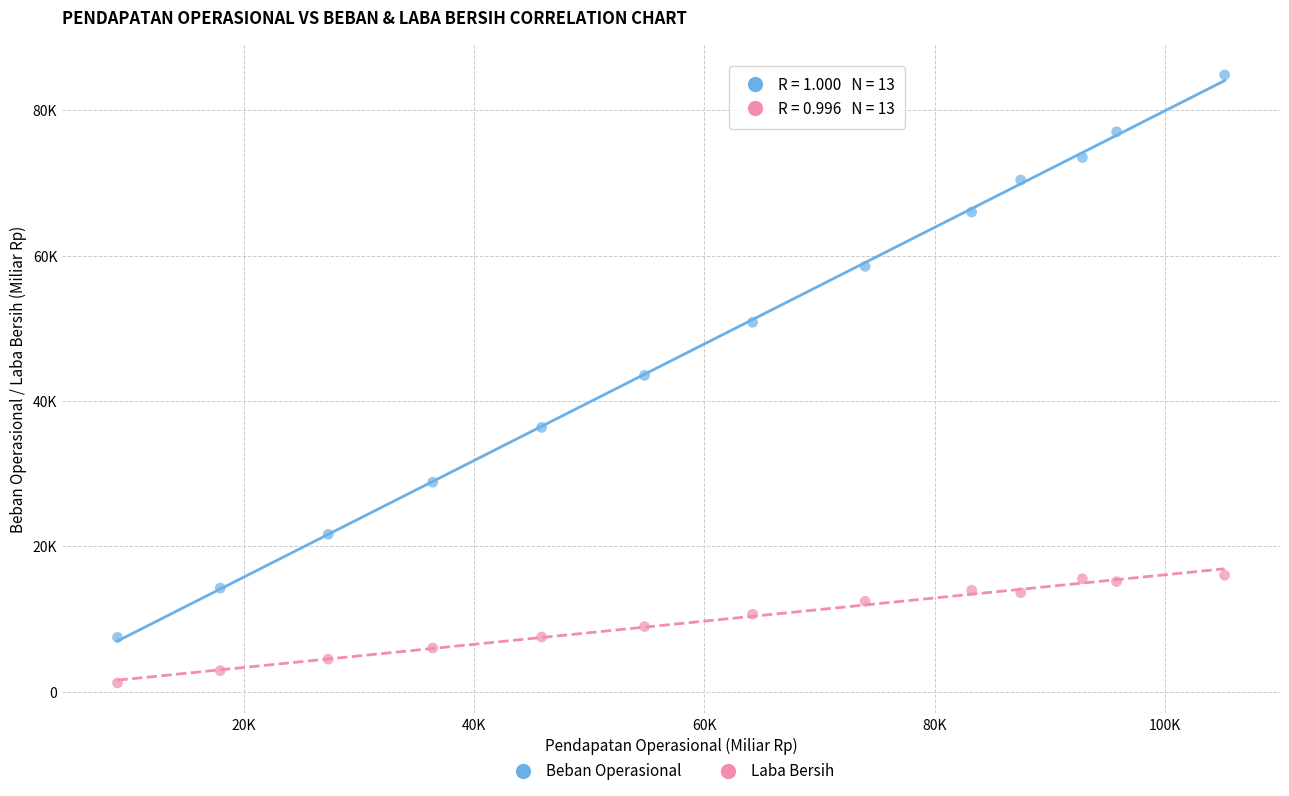

What are all the series names shown in the legend?

Beban Operasional, Laba Bersih